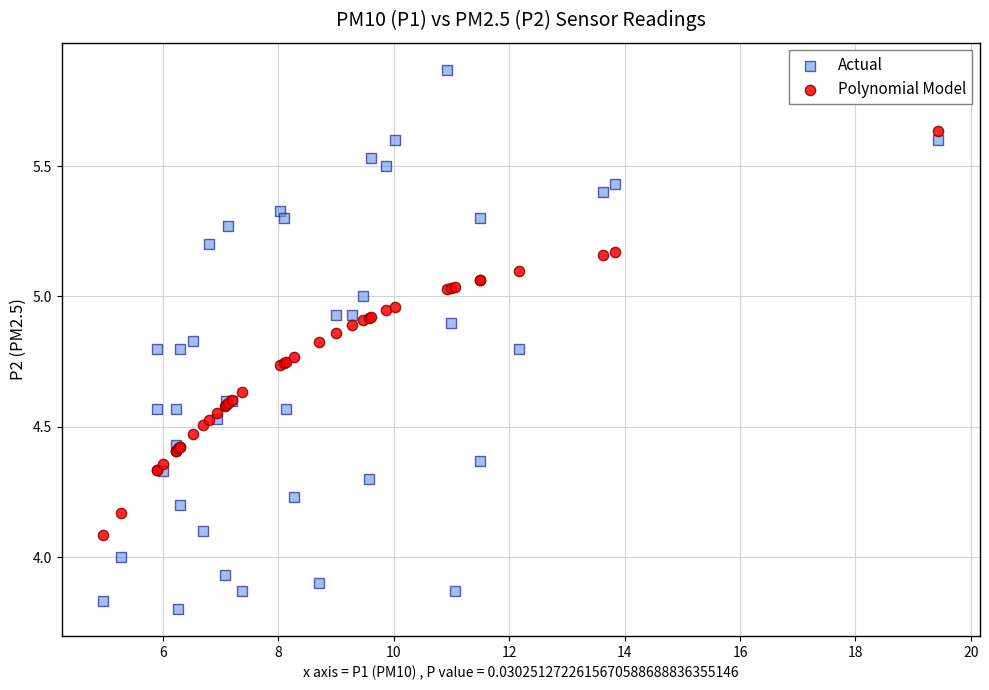

What are all the series names shown in the legend?

Actual, Polynomial Model